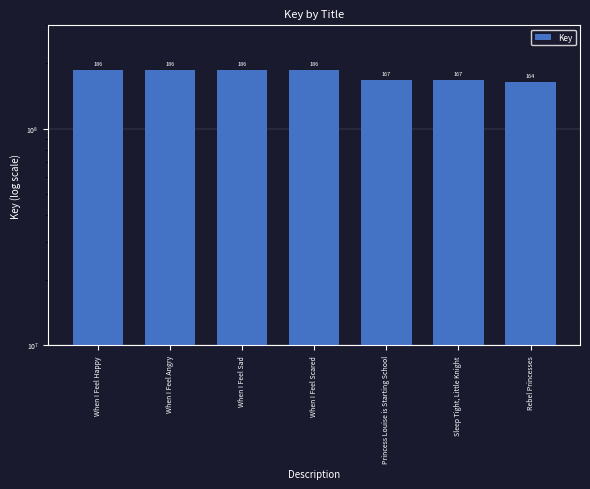

Reading right to left, what are all the values shown in this chart?

Rebel Princesses=164087795	Sleep Tight, Little Knight=167240079	Princess Louise is Starting School=167242050	When I Feel Scared=186412711	When I Feel Sad=186414707	When I Feel Angry=186413888	When I Feel Happy=186413499